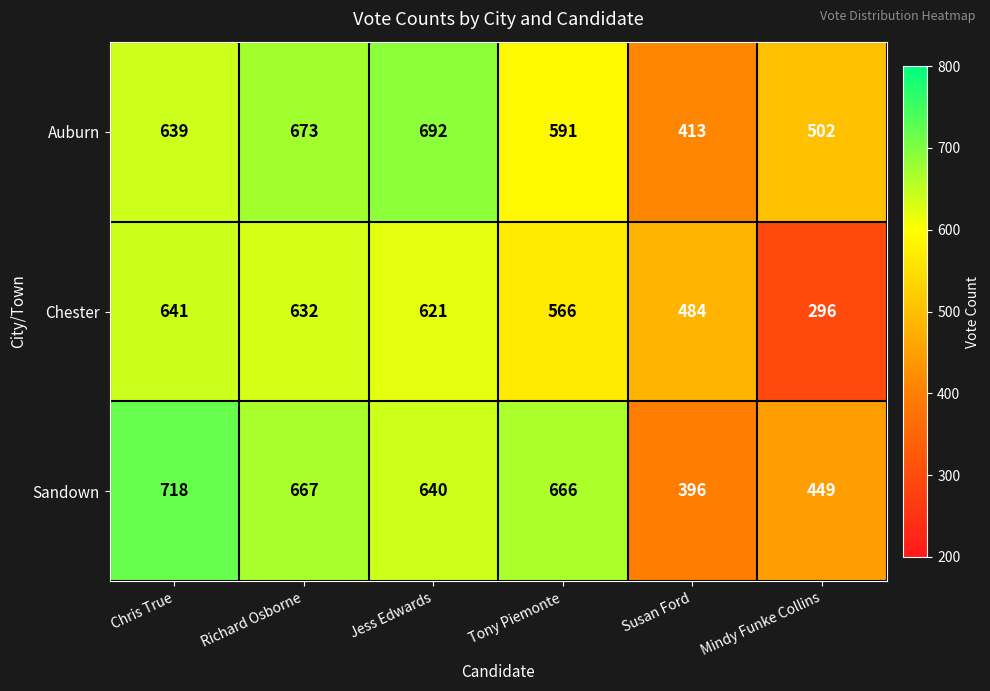

What is the greatest value displayed?

718